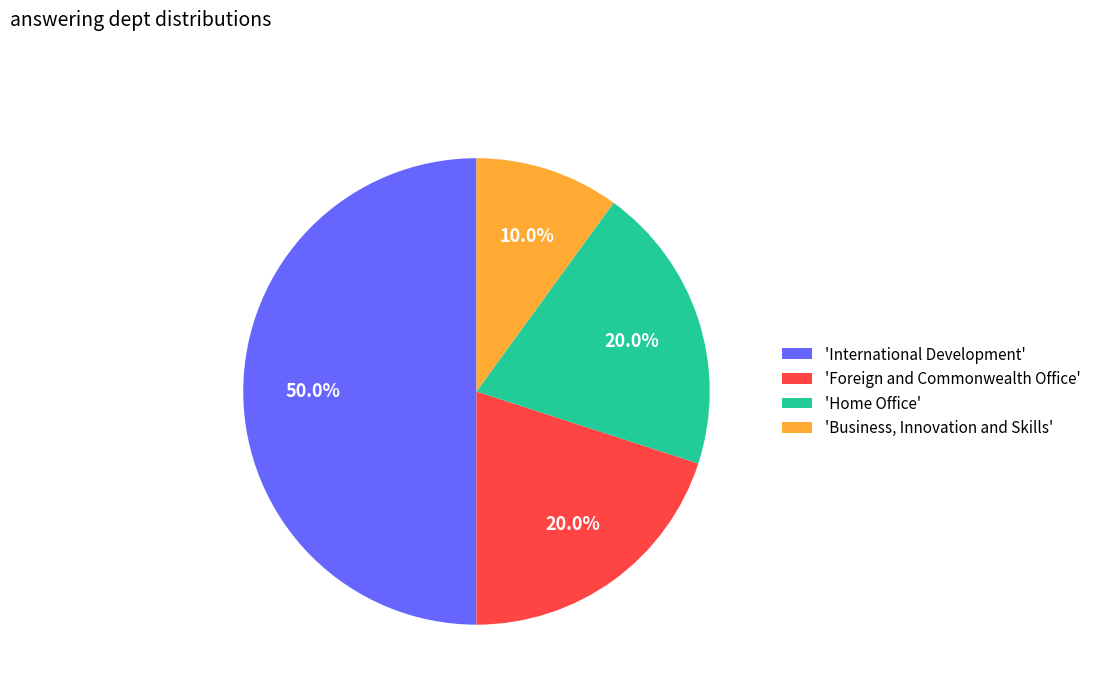

To the nearest percent, what is the difference between the largest and smallest slice percentages?

40%